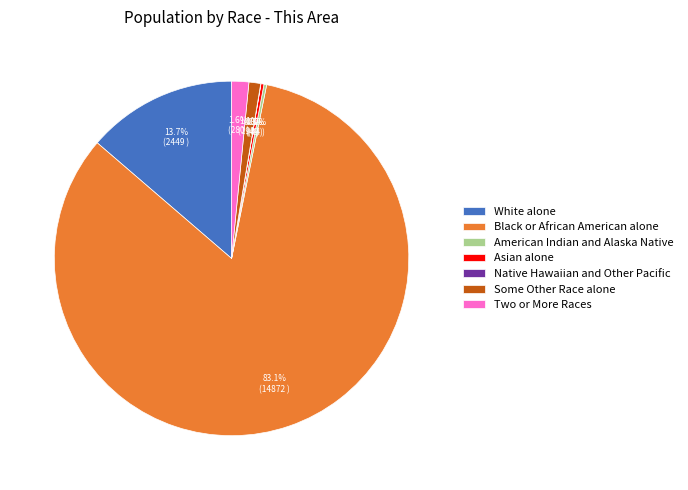

To the nearest percent, what is the difference between the largest and smallest slice percentages?

83%